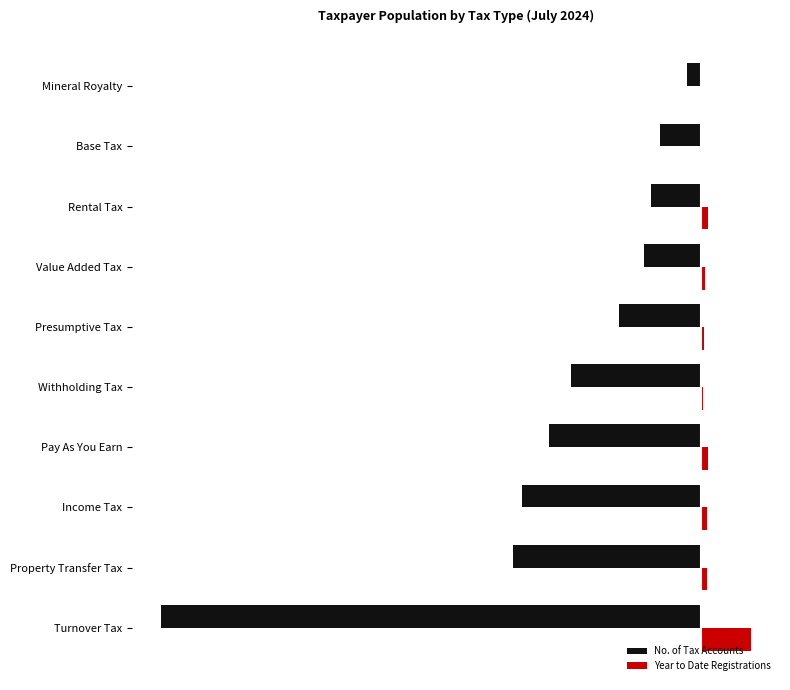

What are all the series names shown in the legend?

No. of Tax Accounts, Year to Date Registrations